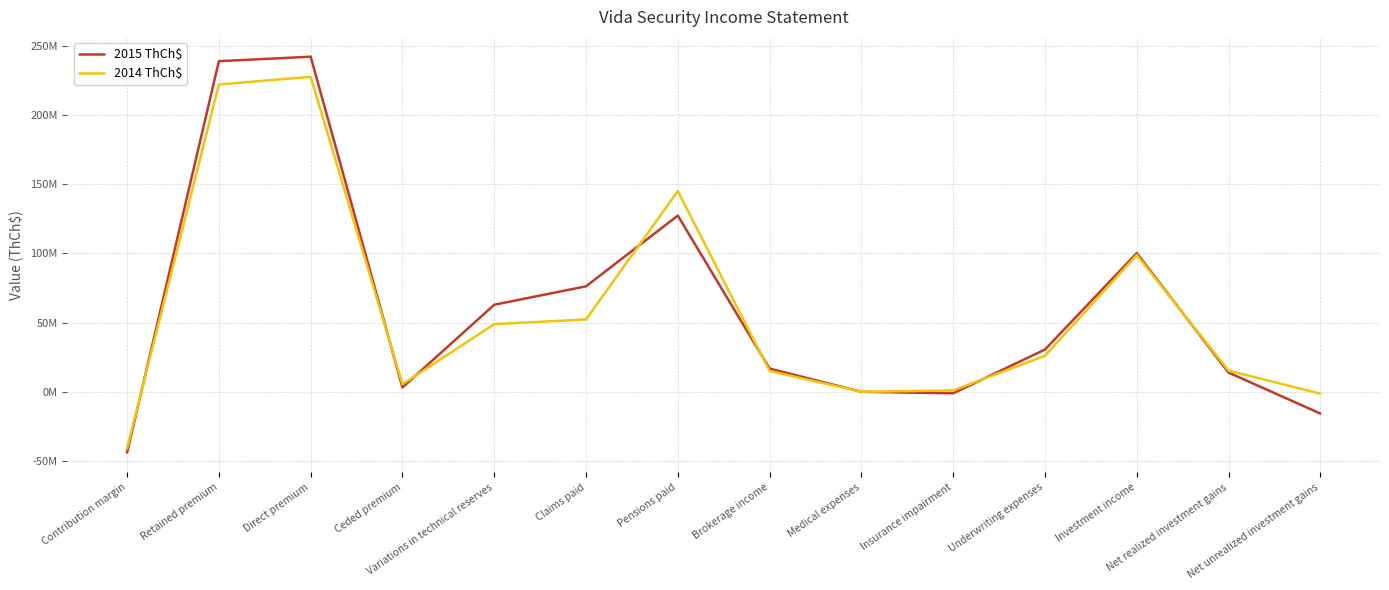

What is the average value of the 2015 ThCh$ series?

60890203